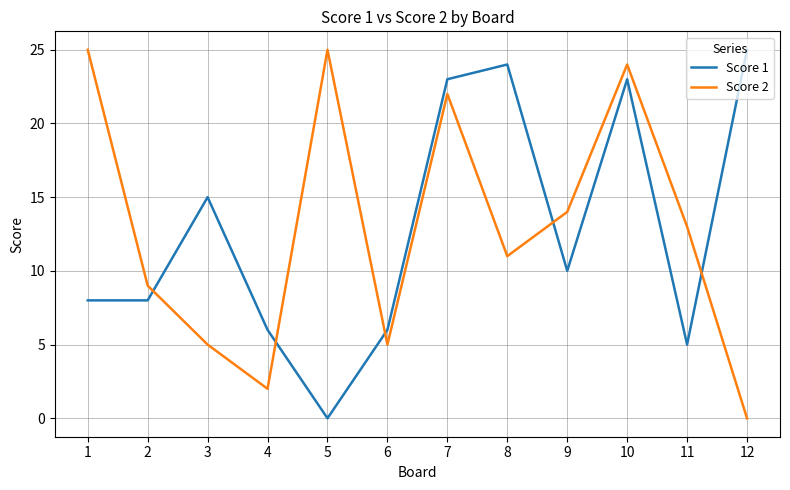

What are all the series names shown in the legend?

Score 1, Score 2